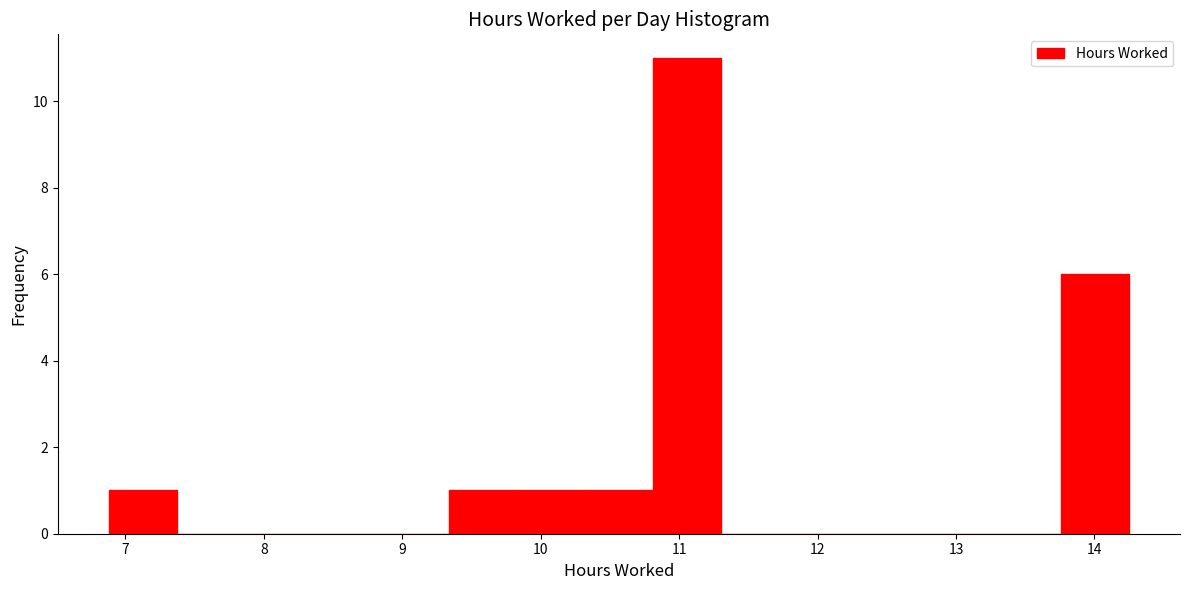

Reading left to right, list every bar in this chart as the range it spans on the x-axis followed by its height. Neither the bar edges nor the heights are printed on the chart, so give them approximately, as read against the axes.

6.9 to 7.4: 1
7.4 to 7.9: 0
7.9 to 8.4: 0
8.4 to 8.8: 0
8.8 to 9.3: 0
9.3 to 9.8: 1
9.8 to 10.3: 1
10.3 to 10.8: 1
10.8 to 11.3: 11
11.3 to 11.8: 0
11.8 to 12.3: 0
12.3 to 12.8: 0
12.8 to 13.3: 0
13.3 to 13.8: 0
13.8 to 14.3: 6